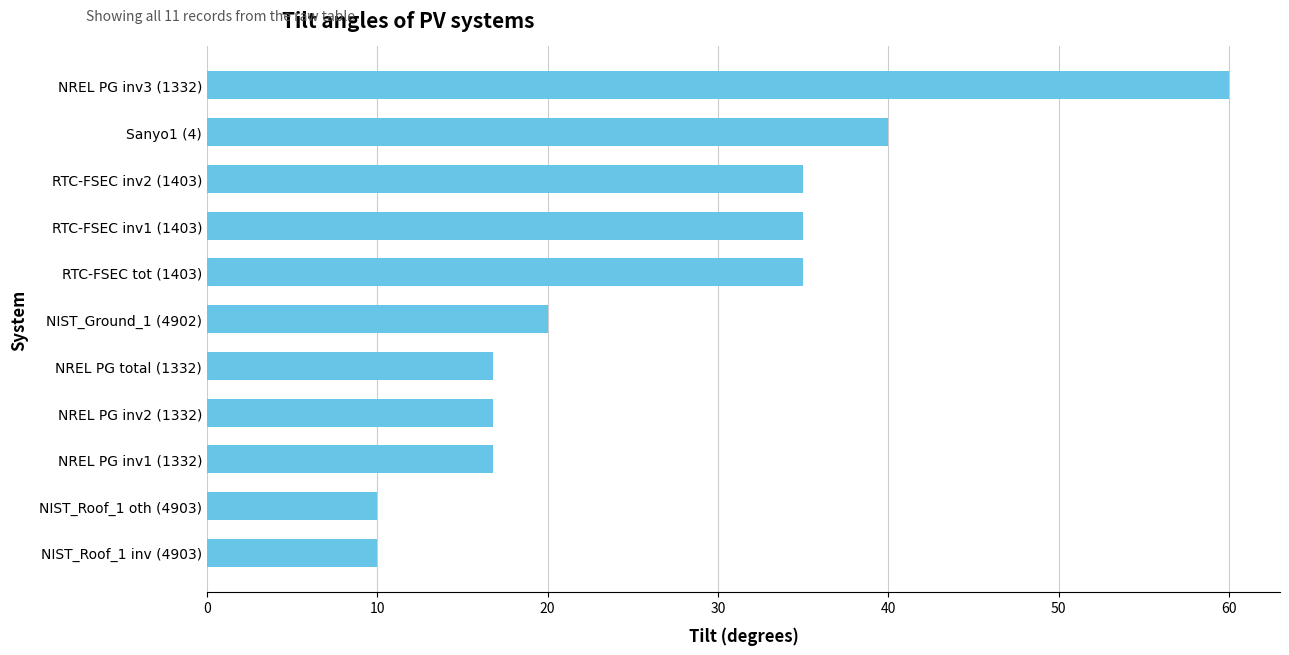

Approximately how many times larger is the value at NIST_Roof_1 inv (4903) compared to RTC-FSEC inv2 (1403)?

0.3